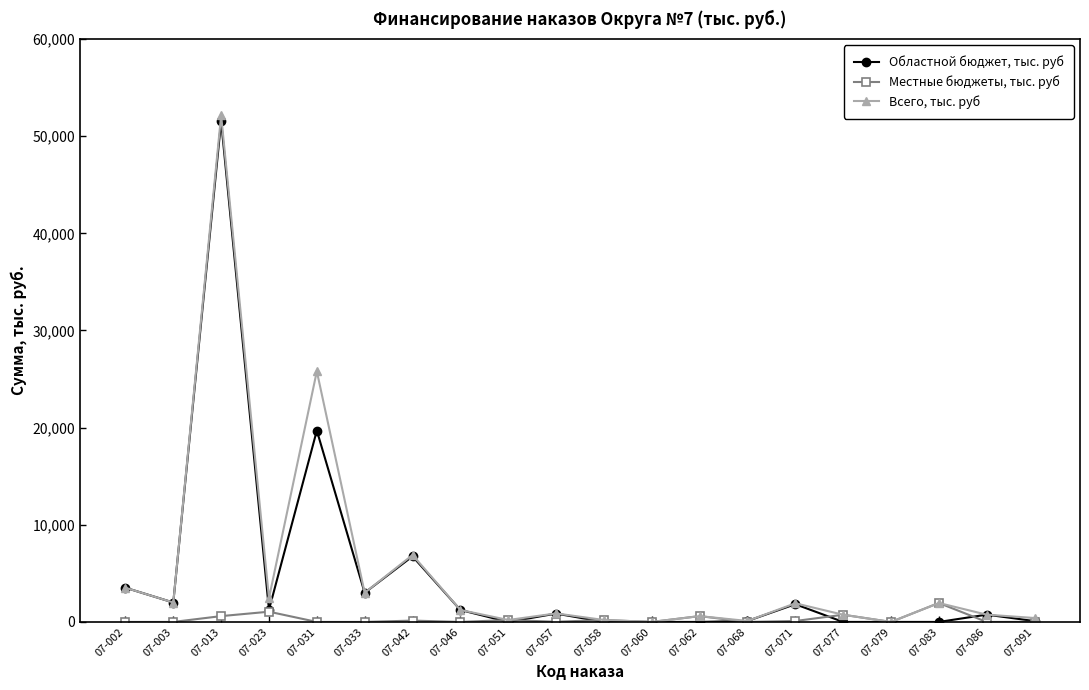

Which category has the highest value in the Всего, тыс. руб series?

07-013